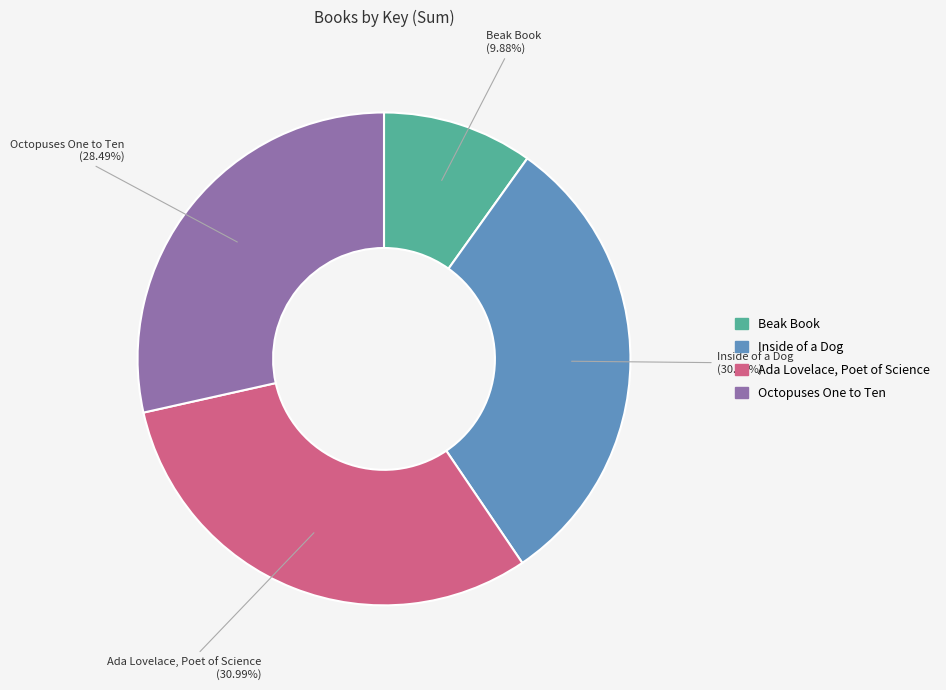

Is it true that Beak Book is 1% of the pie?

False